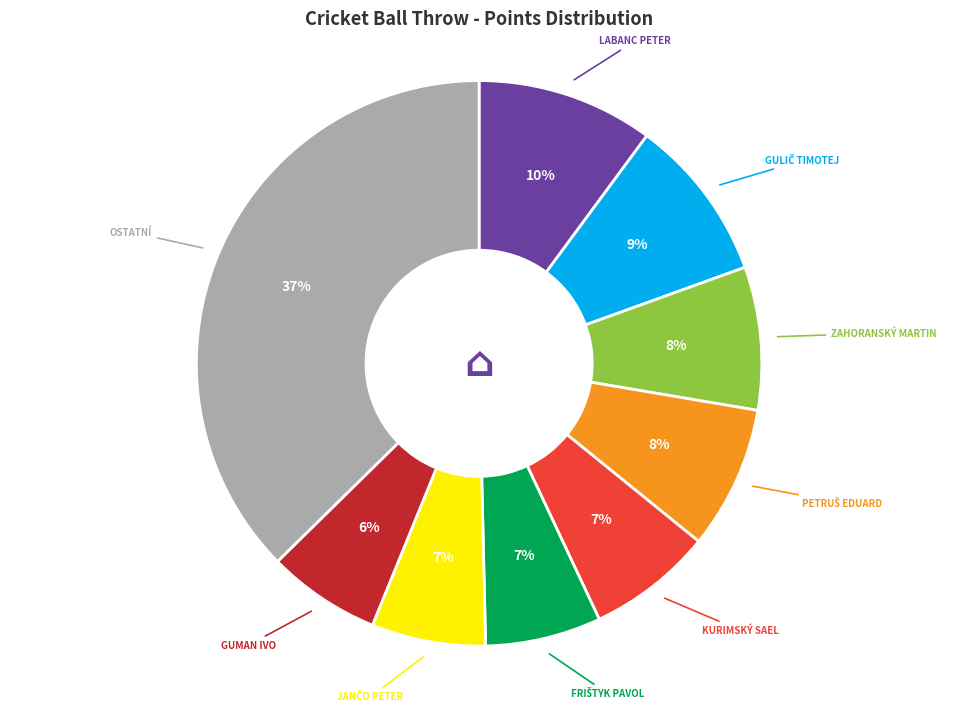

Is there a majority slice in this chart?

No